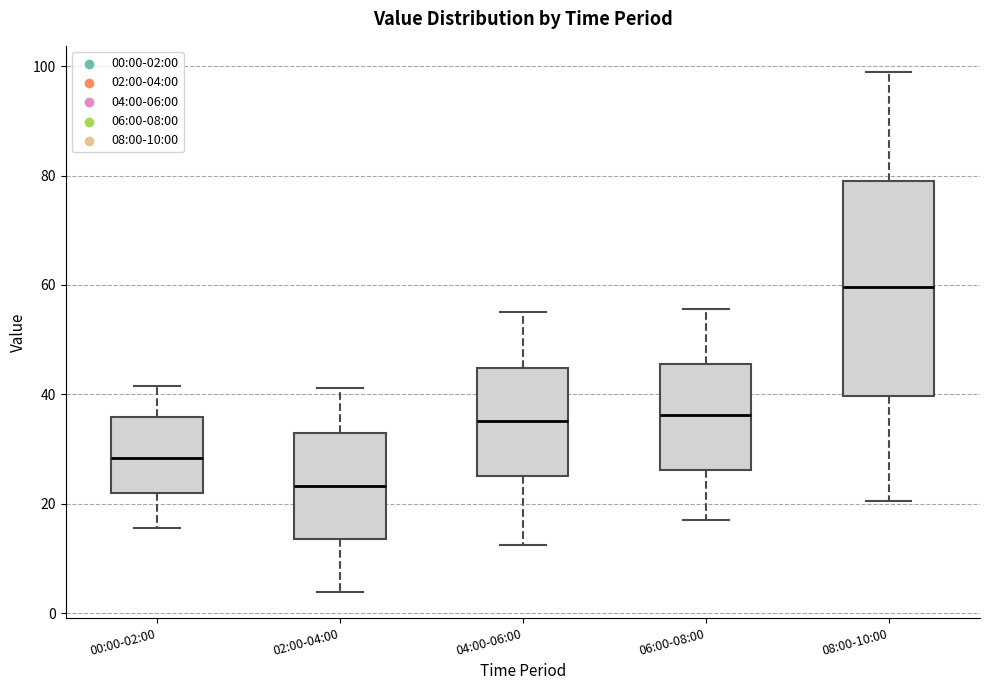

Comparing the boxes themselves (not the whiskers), which one is the tallest?

08:00-10:00